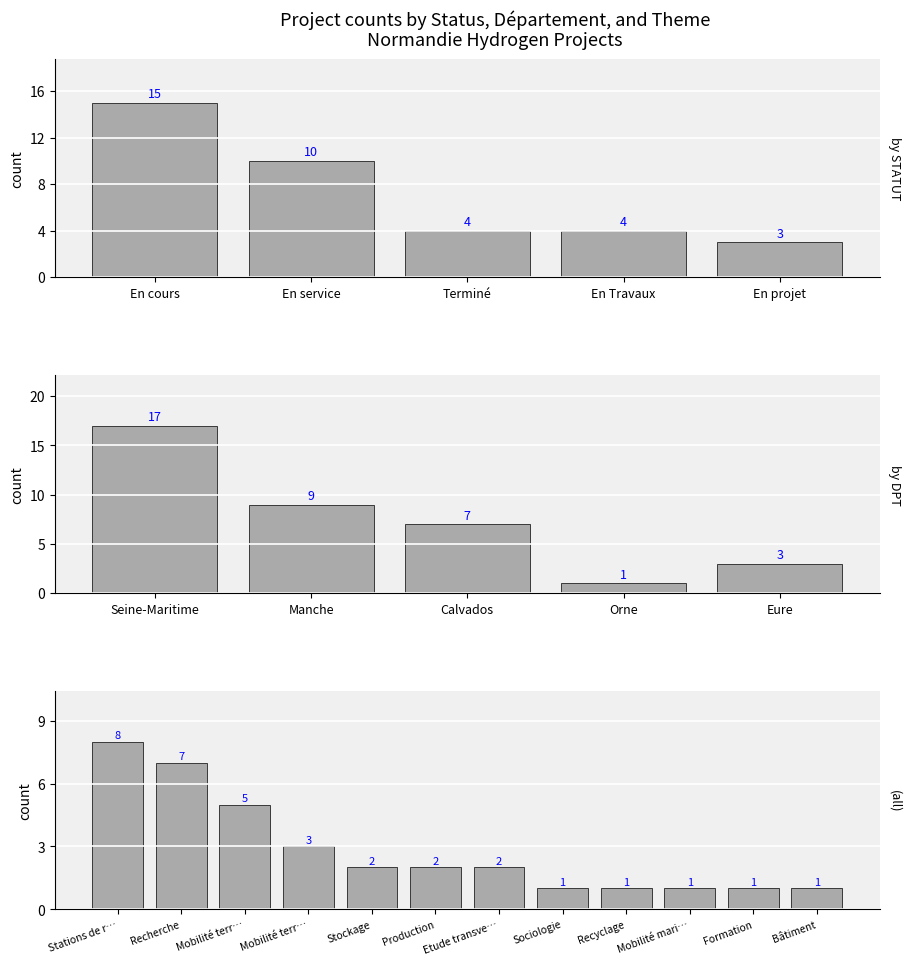

What position from the left is En cours?

1